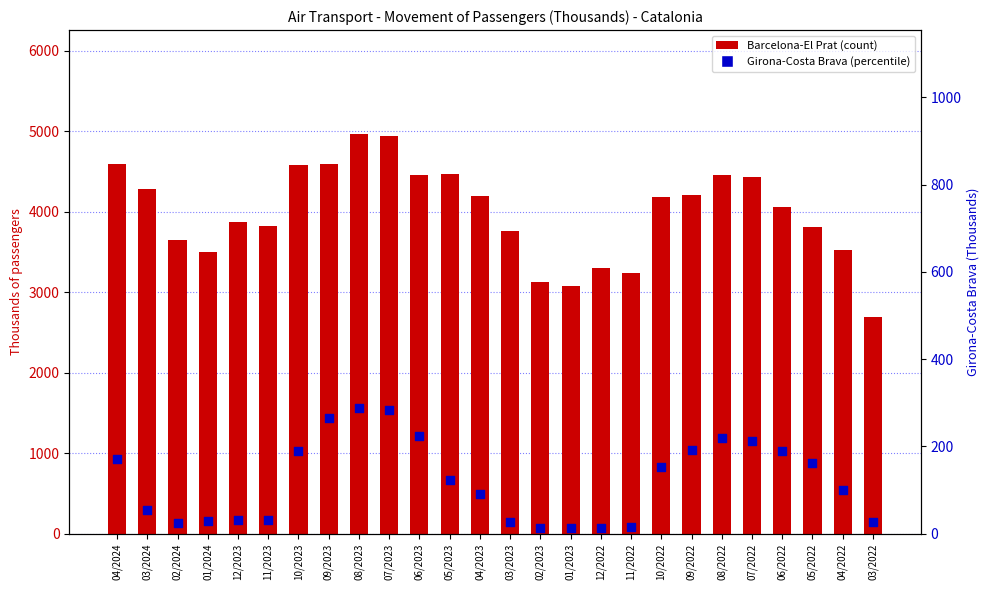

Which series contains the lowest Y value?

Girona-Costa Brava